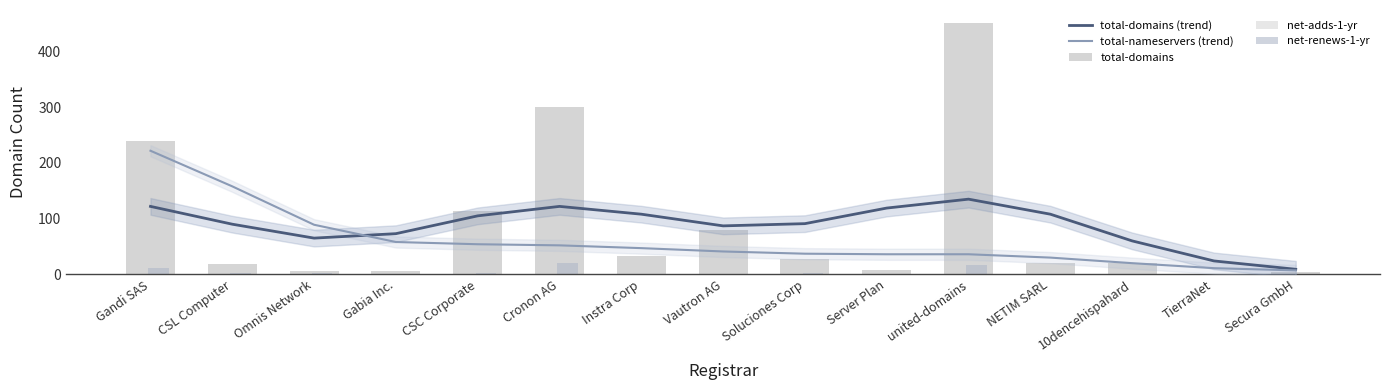

At how many categories does at least one series exceed 407?

1